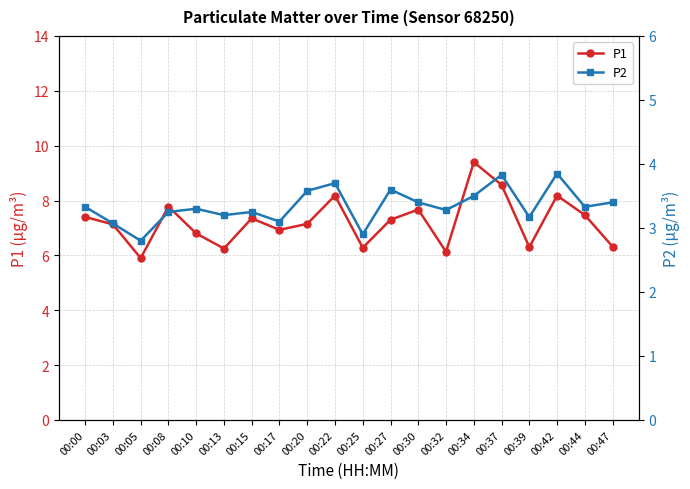

Which series changed the most between 00:10 and 00:47?

P1